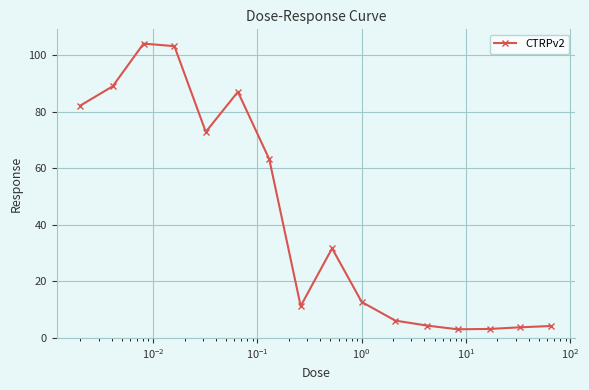

What is the maximum value shown in the chart?

104.1